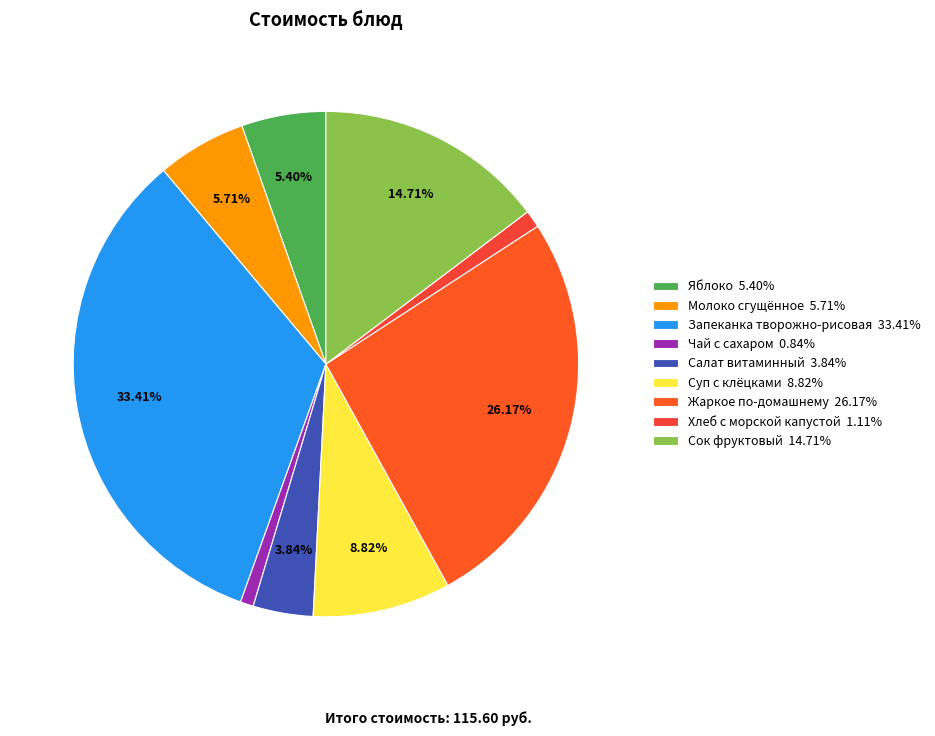

Count the number of slices in the pie.

9